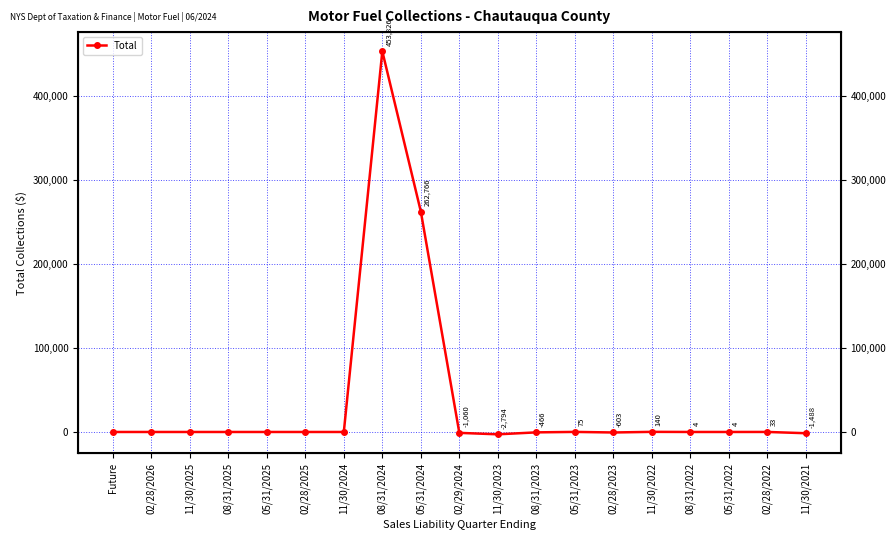

How many points are higher than both their immediate neighbors (excluding endpoints)?

4